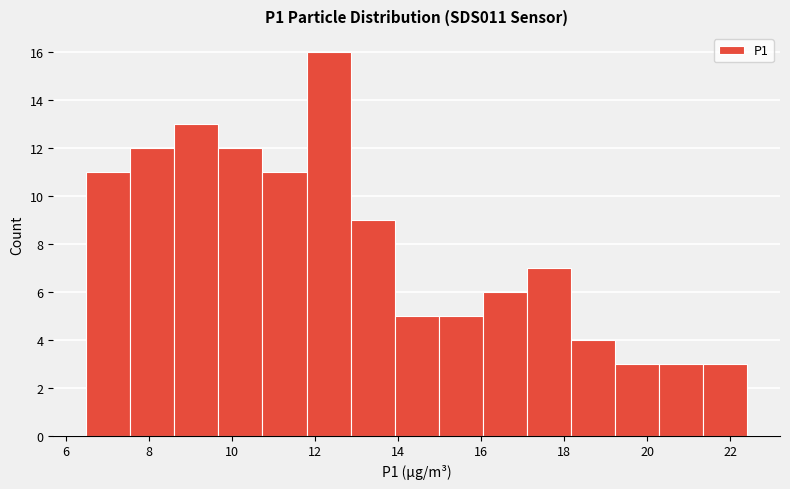

How tall is the bar that spans 12.86 to 13.92 on the x-axis? Neither the bar edges nor the heights are printed on the chart, so give them approximately, as read against the axes.

9